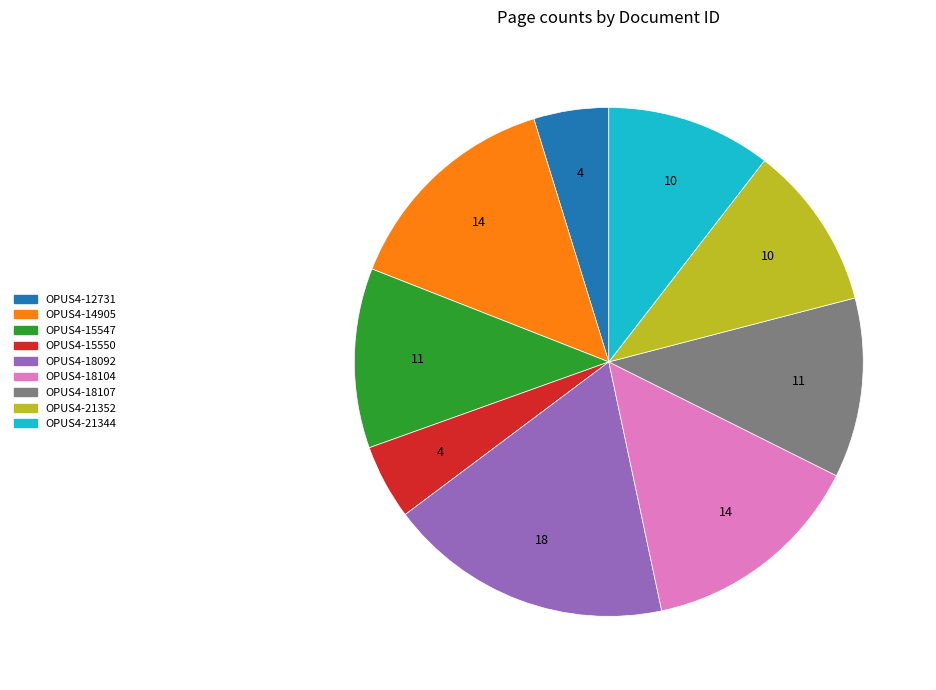

Is there any slice that represents more than half of the pie?

No